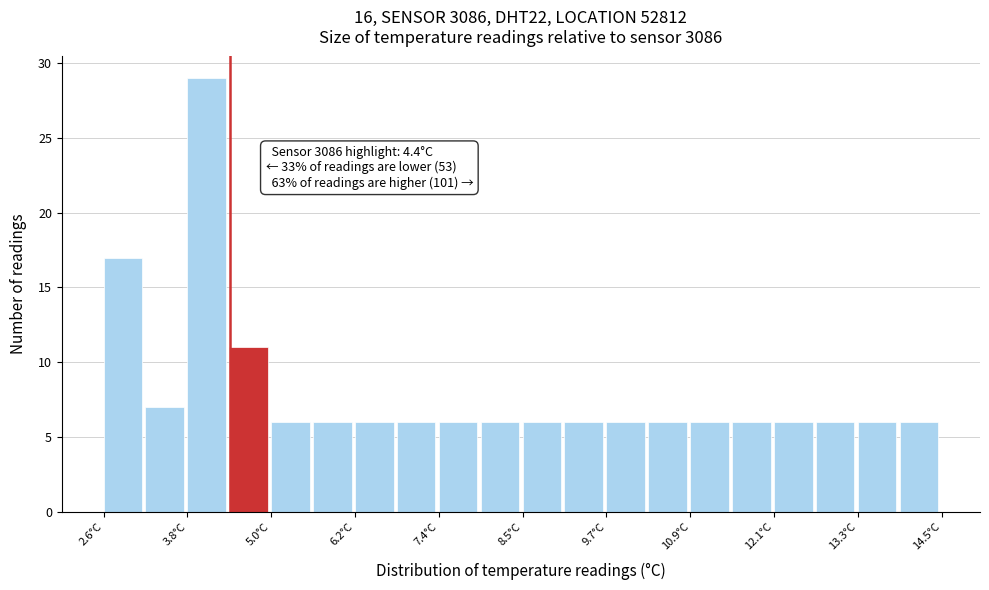

Around what value on the x-axis is the tallest bar? Give the approximate position of its centre, as read against the axis.

4.0